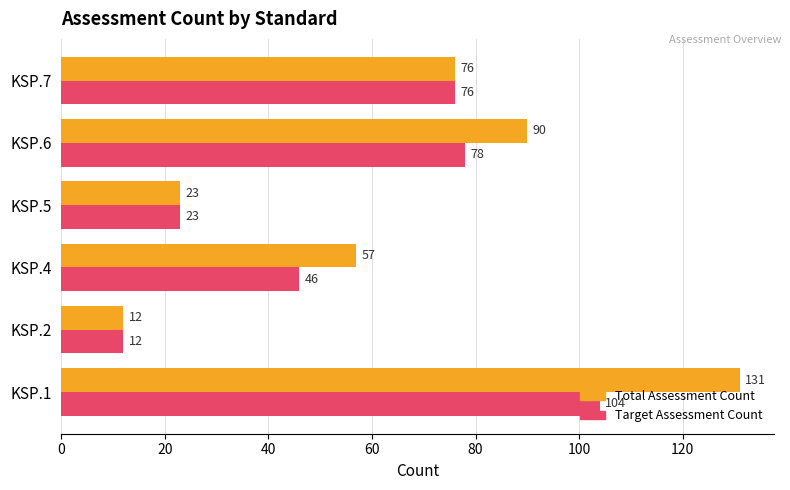

Which series has the largest range (max minus min)?

Total Assessment Count